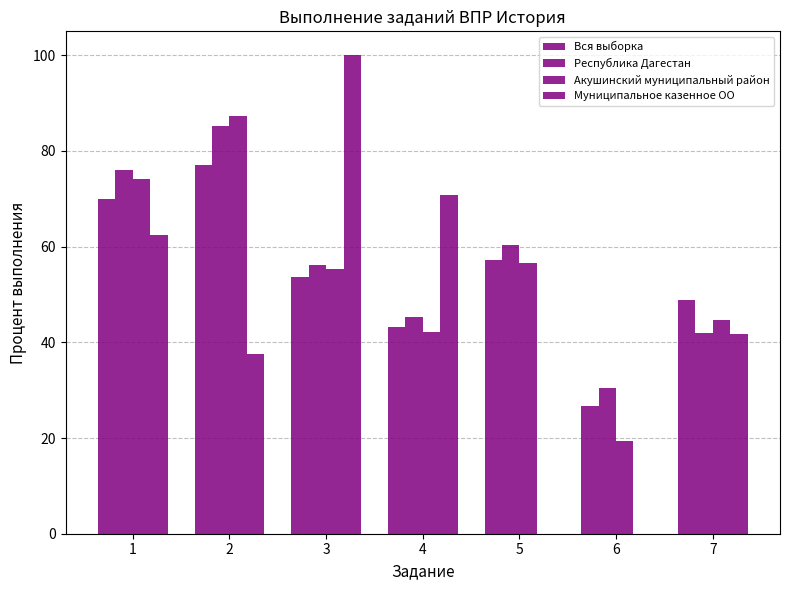

What is the value of the Республика Дагестан bar at the 1st from the left?

76.1